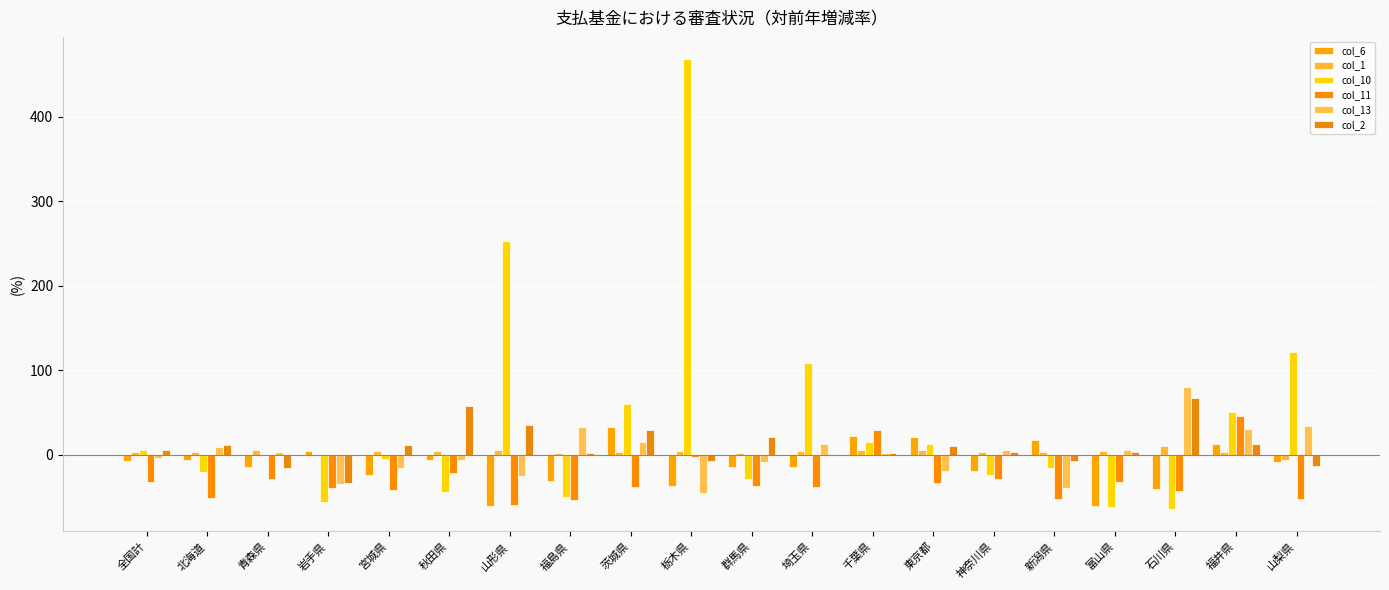

How many categories are shown in the chart?

20